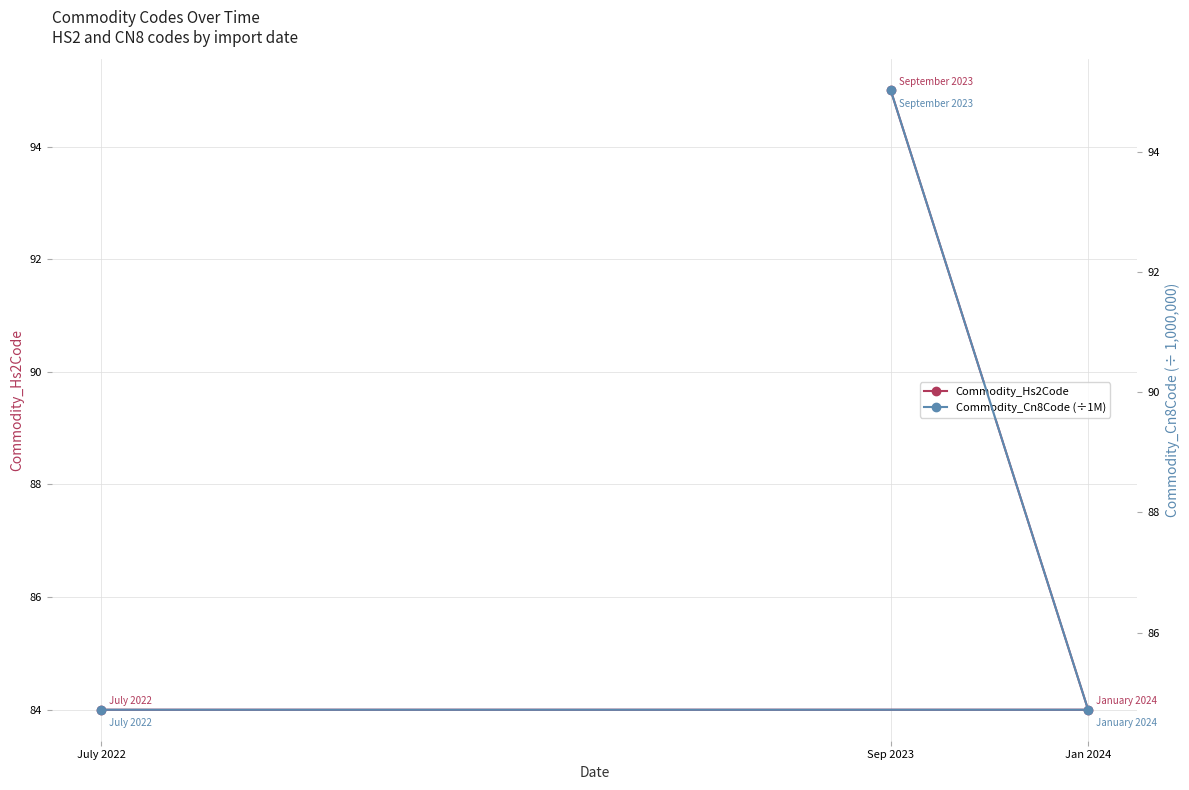

Is this an area chart (filled region under the line)?

No